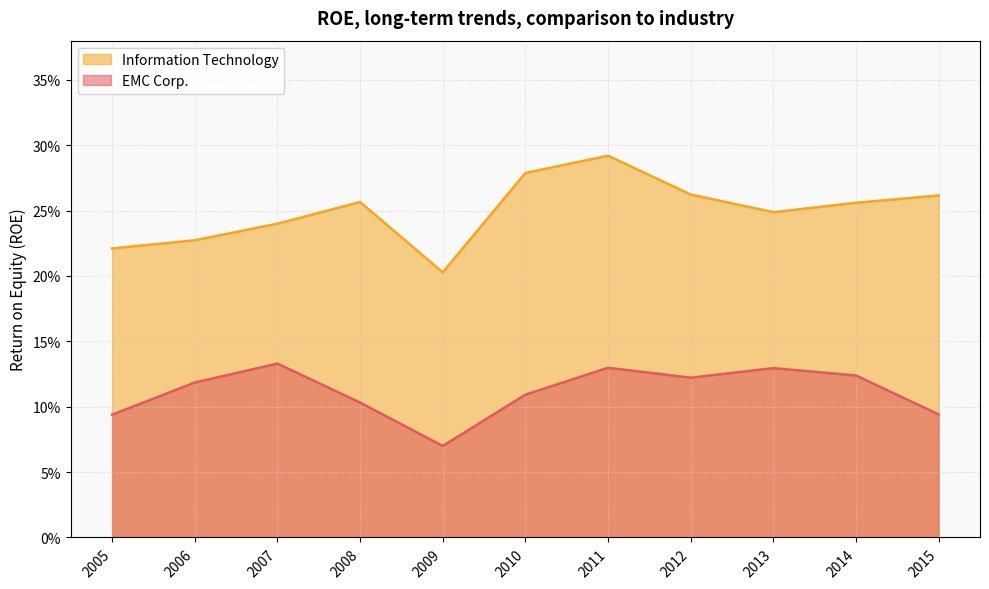

True or false: EMC Corp. has a value of 0.0 at 2008.

False